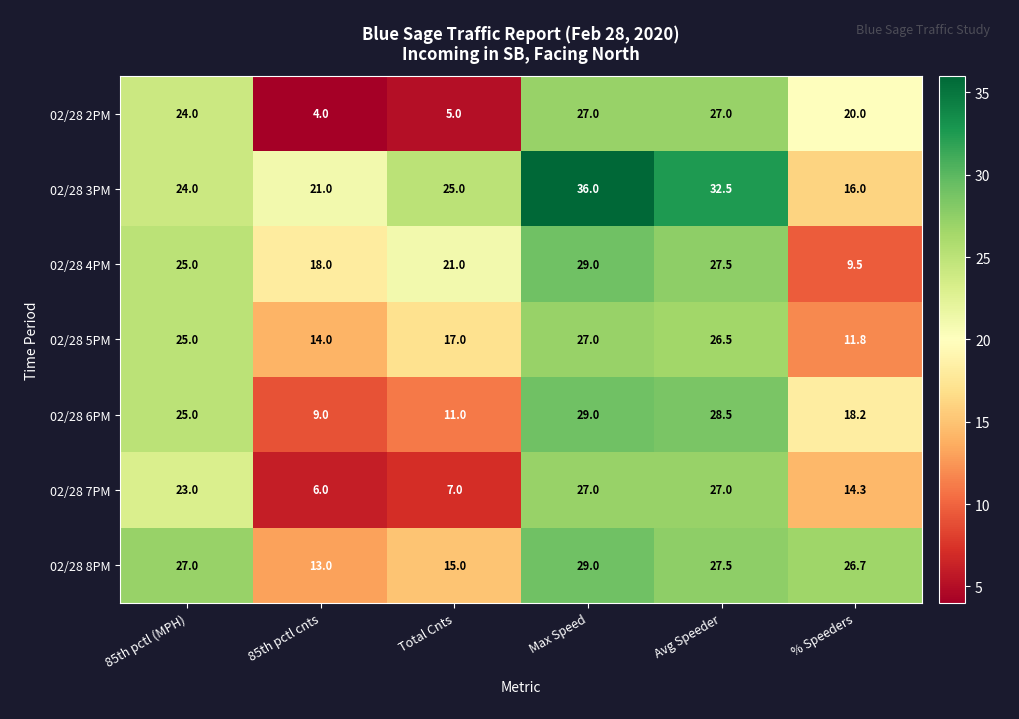

What is the difference between the second highest and second lowest values in the 02/28 2PM series?

22.0